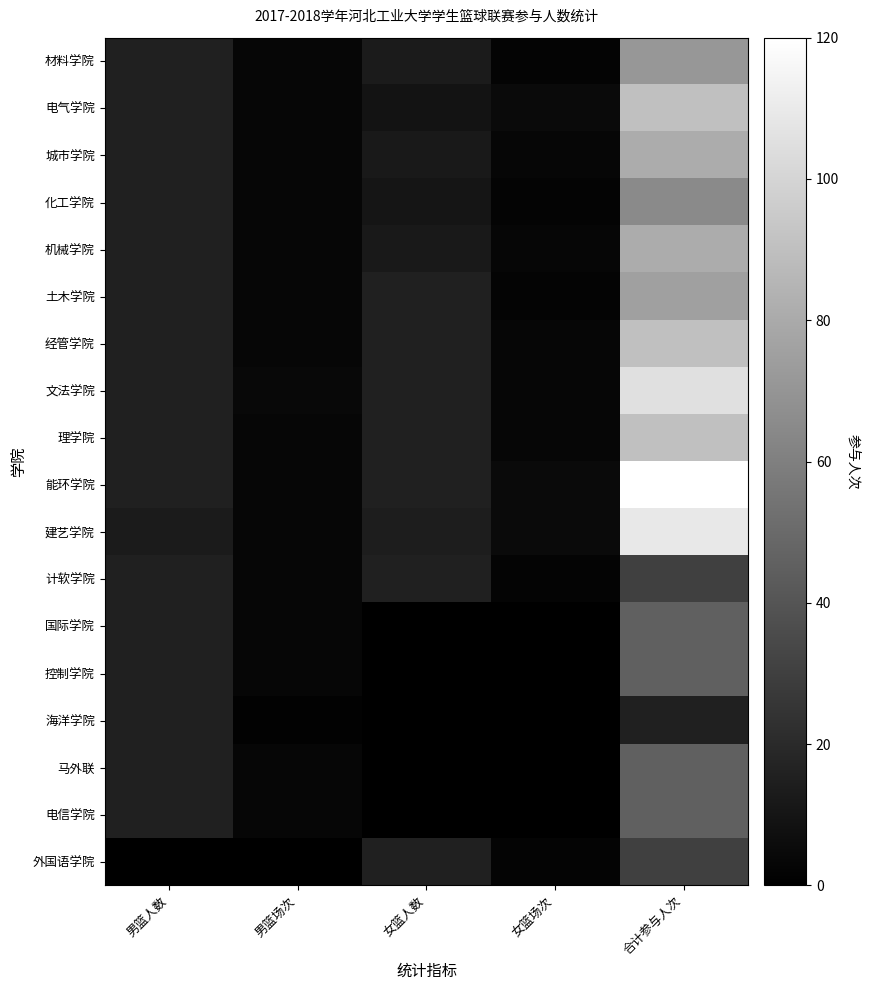

Which category has the highest value across all series?

合计参与人次